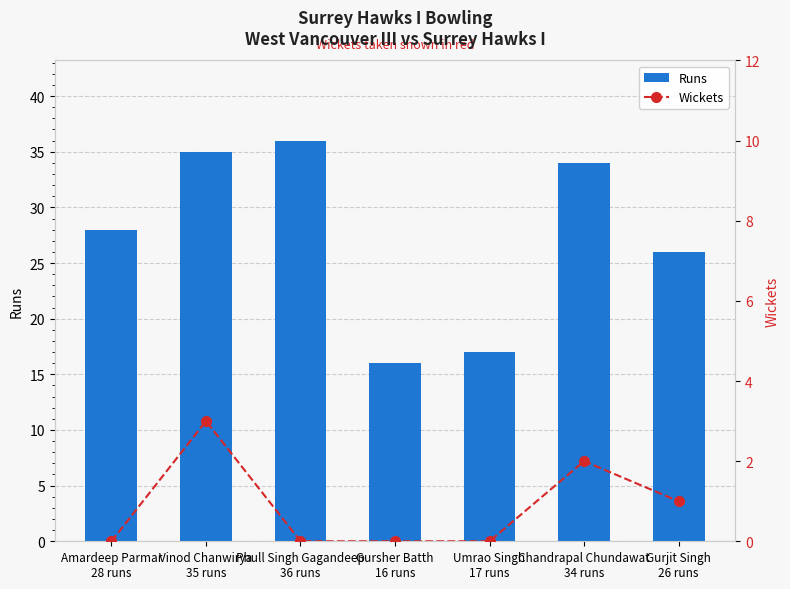

Are the bars grouped side by side (vs. stacked)?

Yes